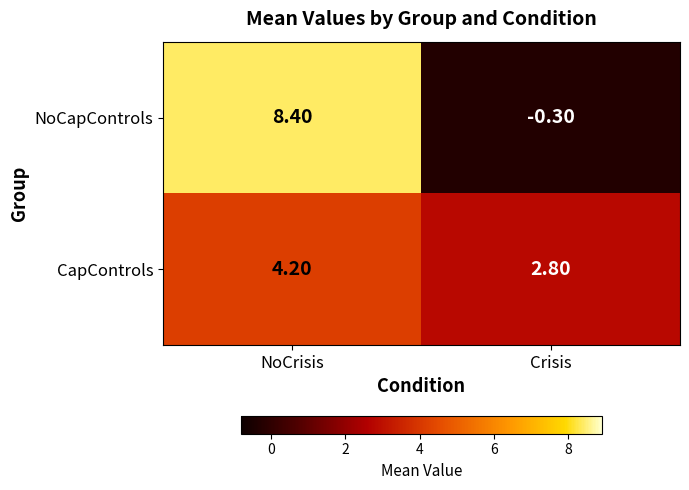

At which label is CapControls closest to 3?

Crisis